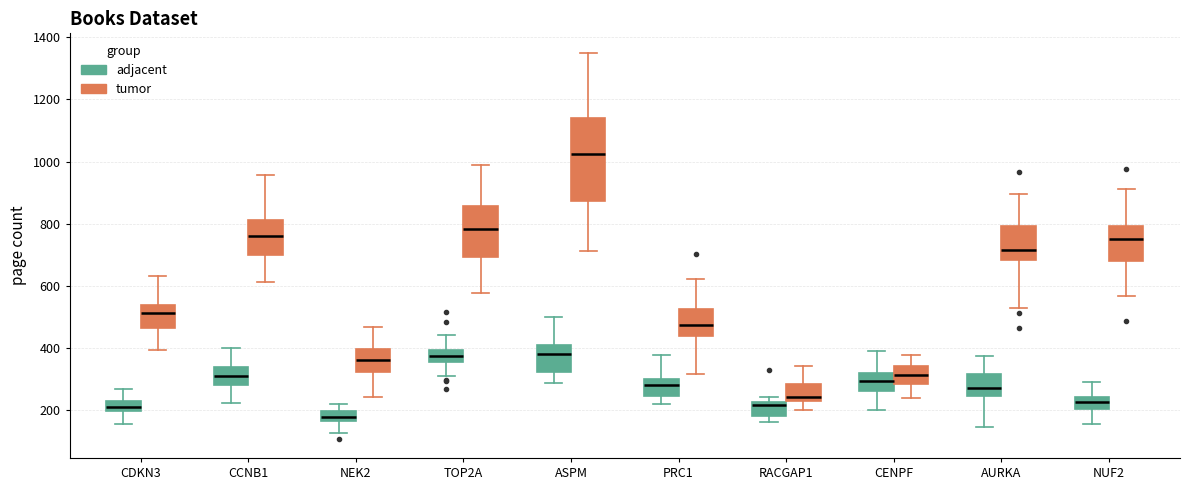

Which box is the tallest, from its lower edge to its upper edge?

ASPM (tumor)